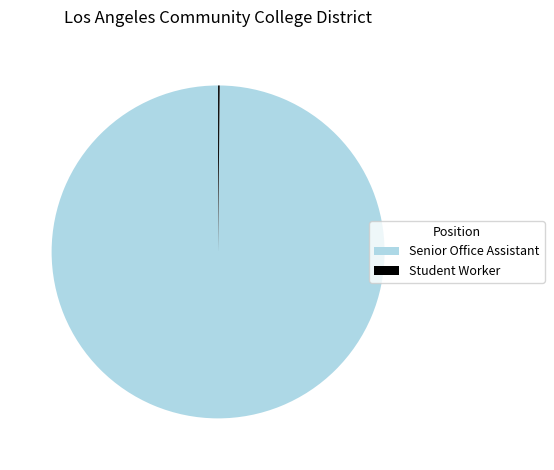

What is the largest slice in the pie chart?

Senior Office Assistant